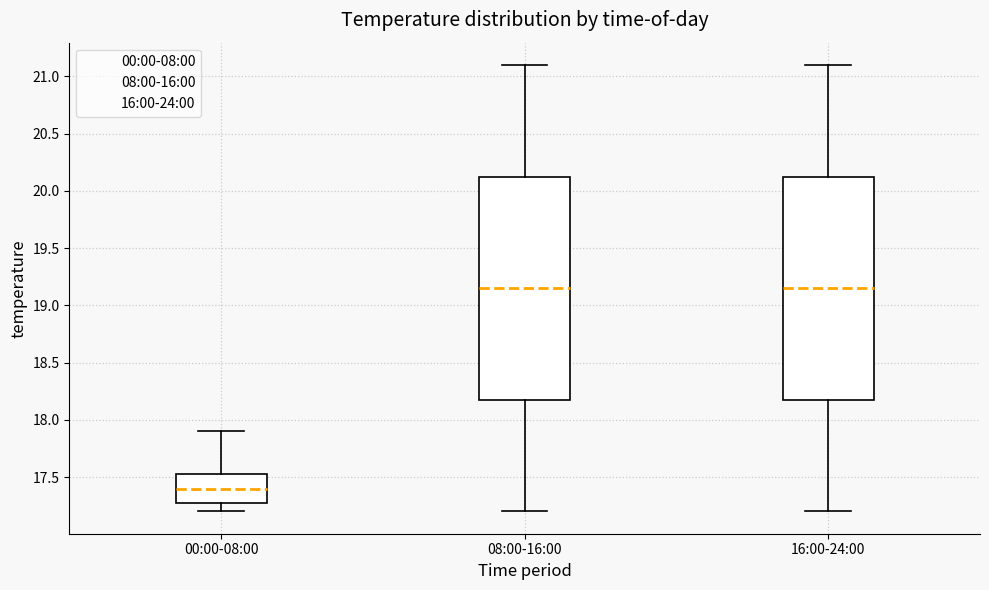

Which box has the lowest median line?

00:00-08:00